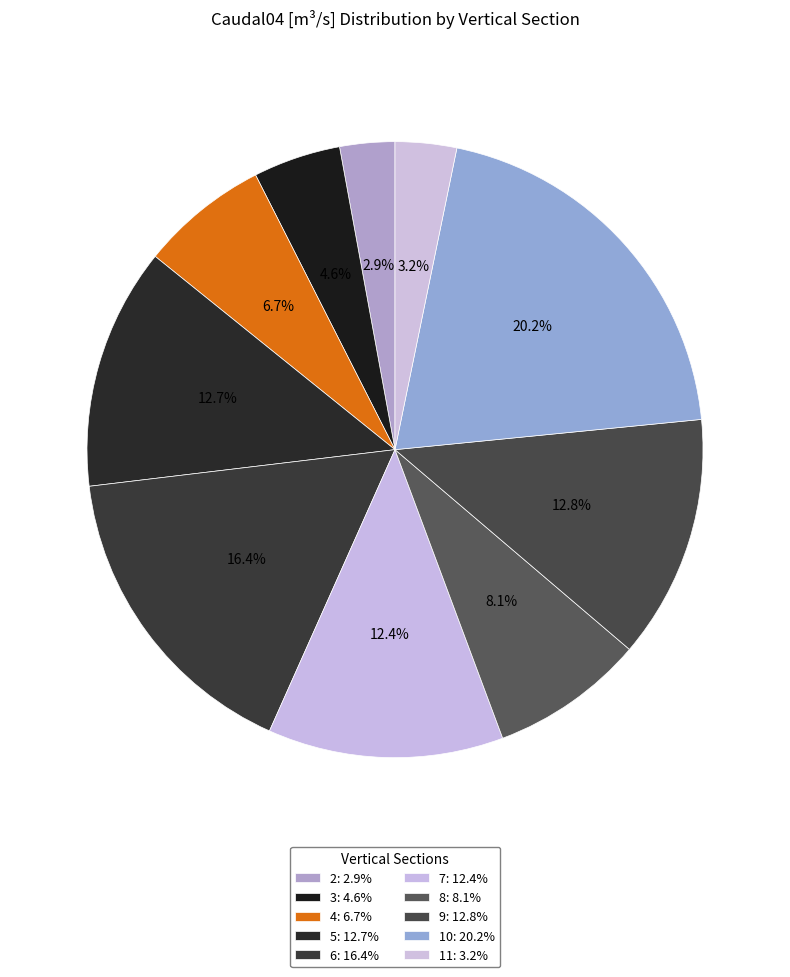

How many segments does this pie chart have?

10